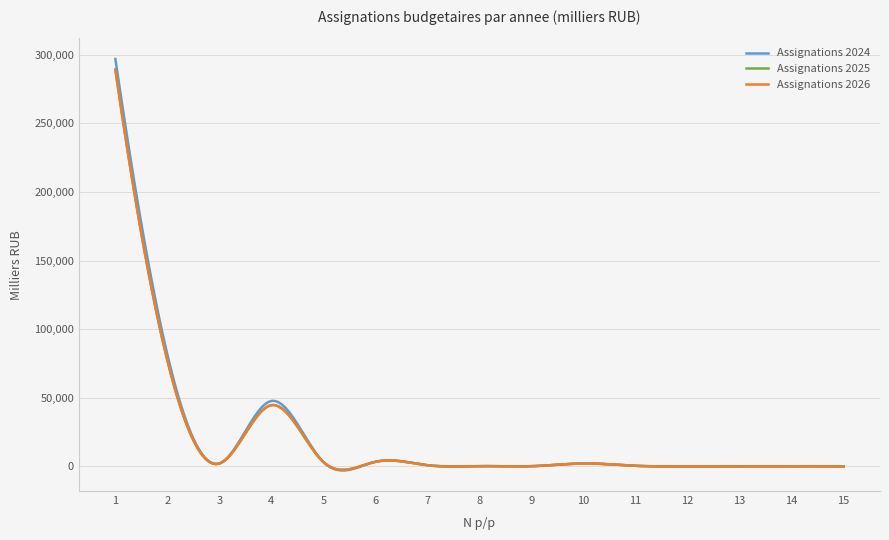

What is the highest value of the Assignations 2024 series?

296981.6